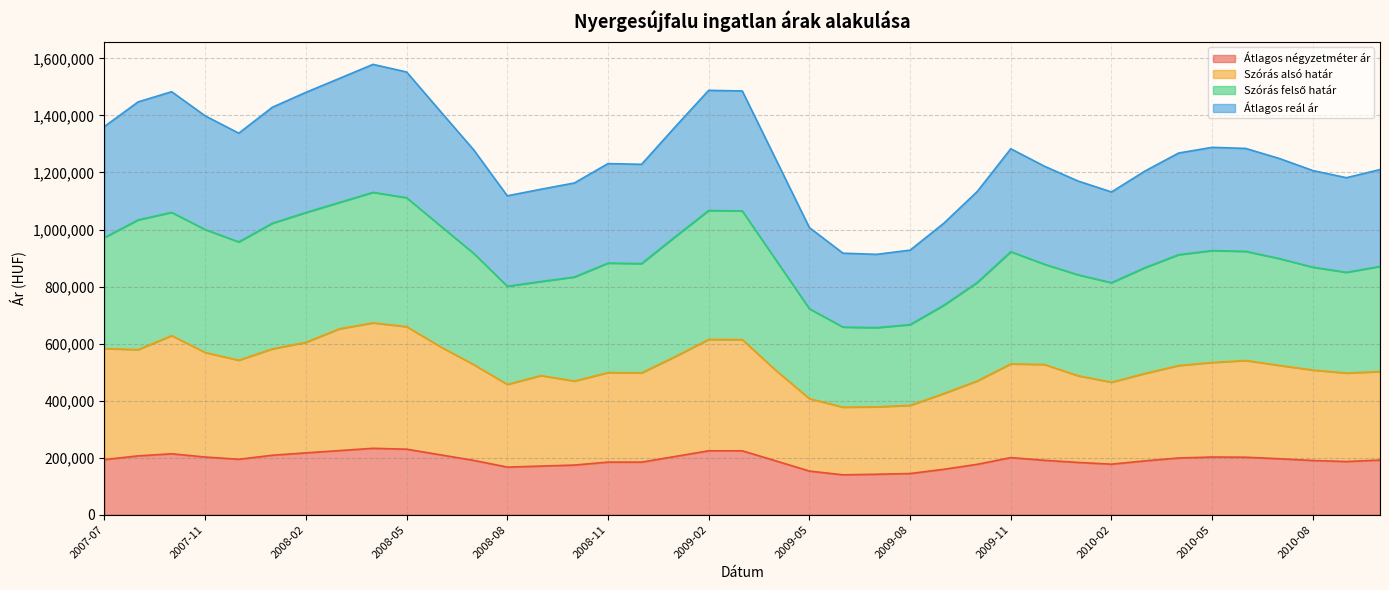

Count the number of categories in the chart.

39